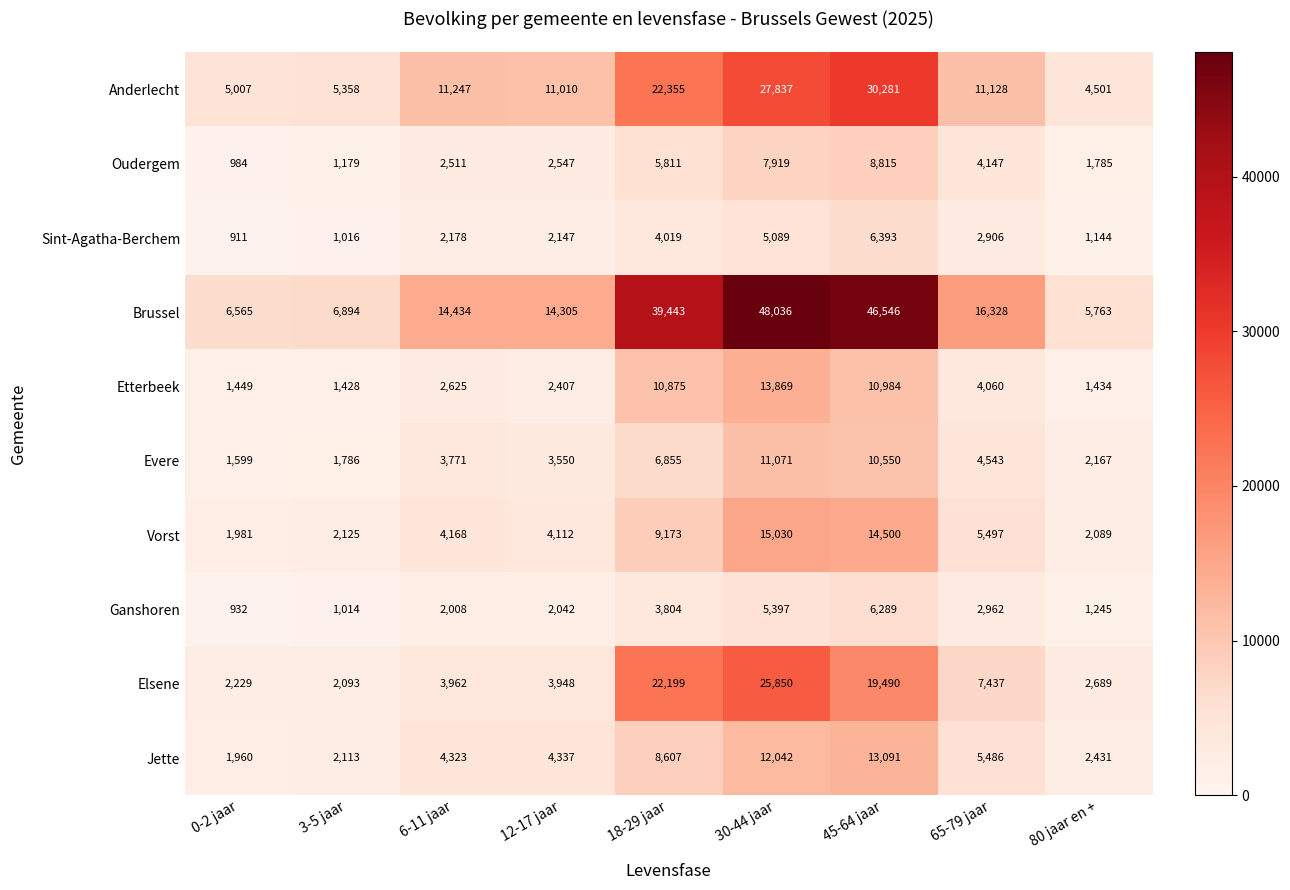

Which category has the lowest value in the Oudergem series?

0-2 jaar